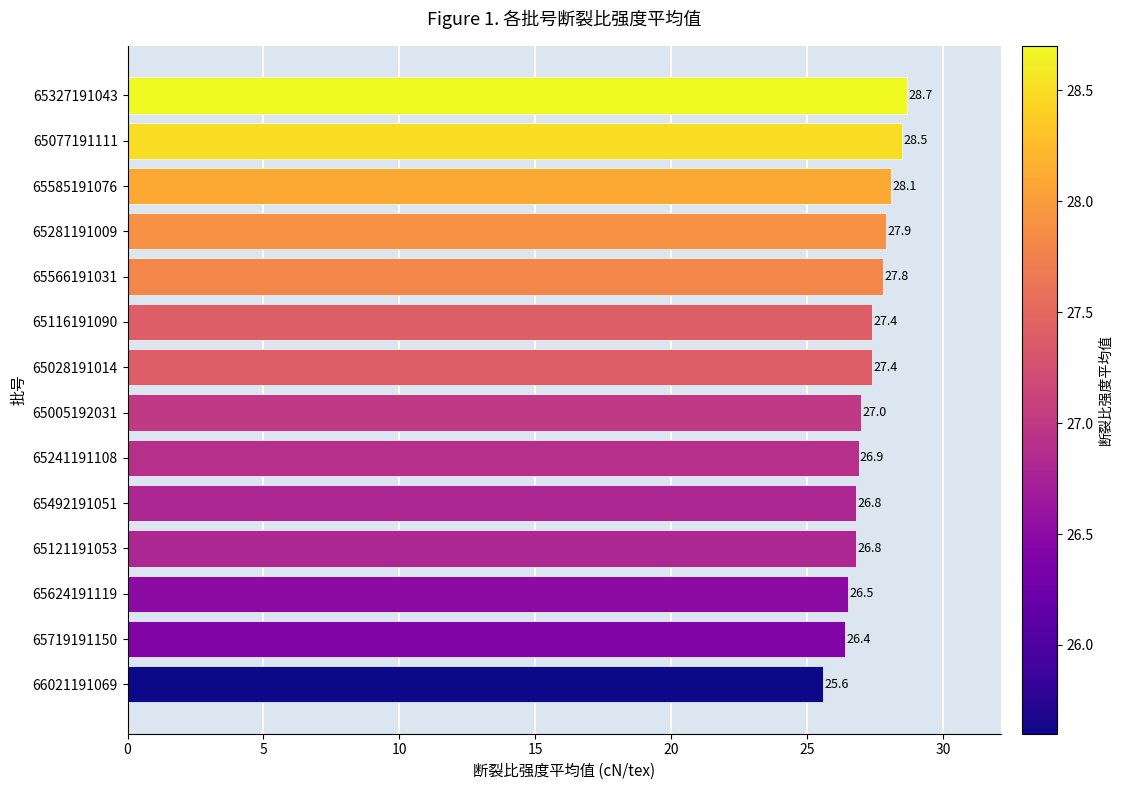

How many bars are there in total?

14